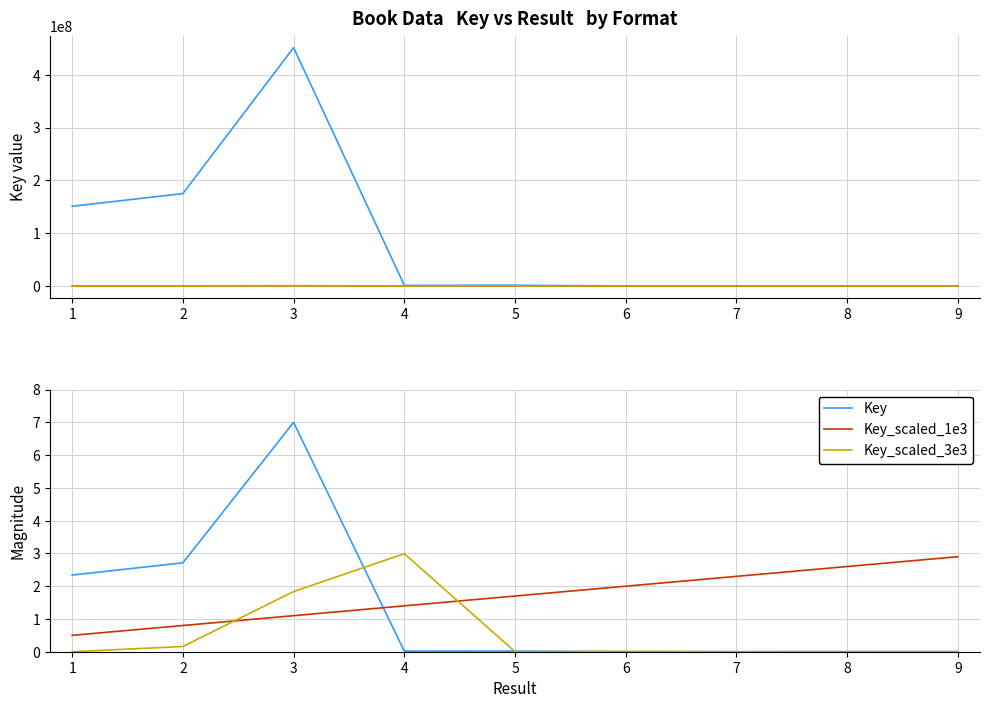

Is the value of Key_scaled_3e3 at 9 greater than the value of Key at 9?

No